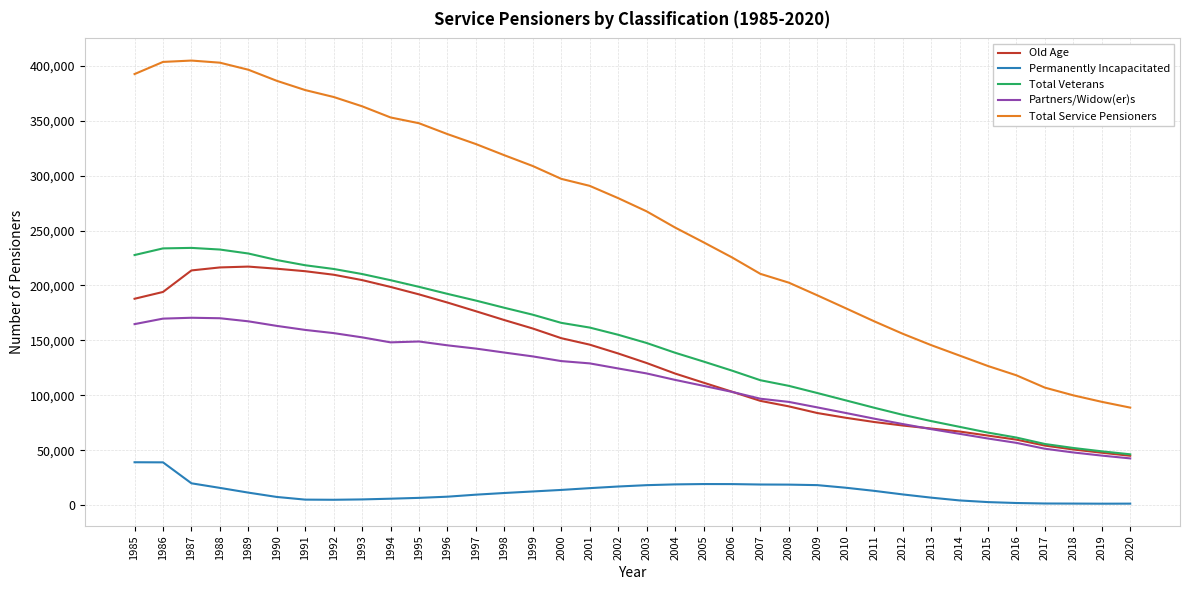

True or false: Total Veterans has a value of 46244 at 2020.

True